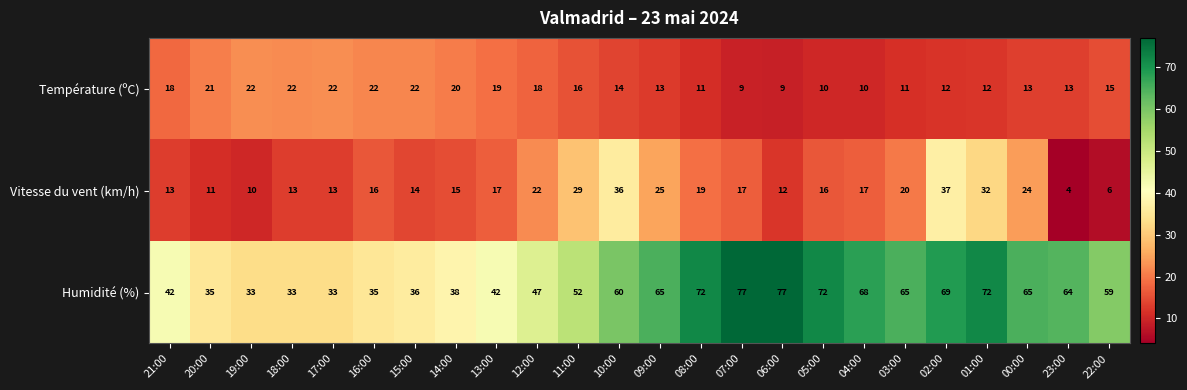

What is the difference between the Humidité (%) values at 19:00 and 04:00?

35